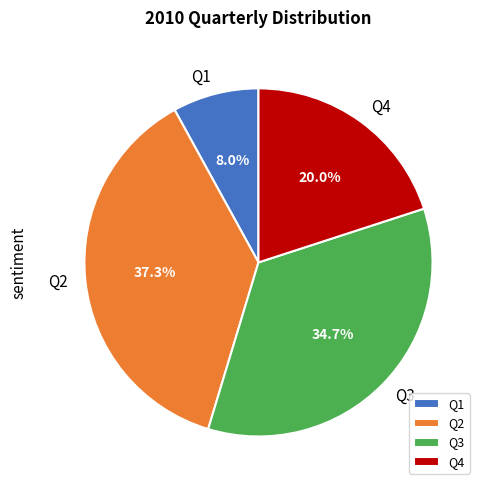

Is it true that Q4 is 26% of the pie?

False